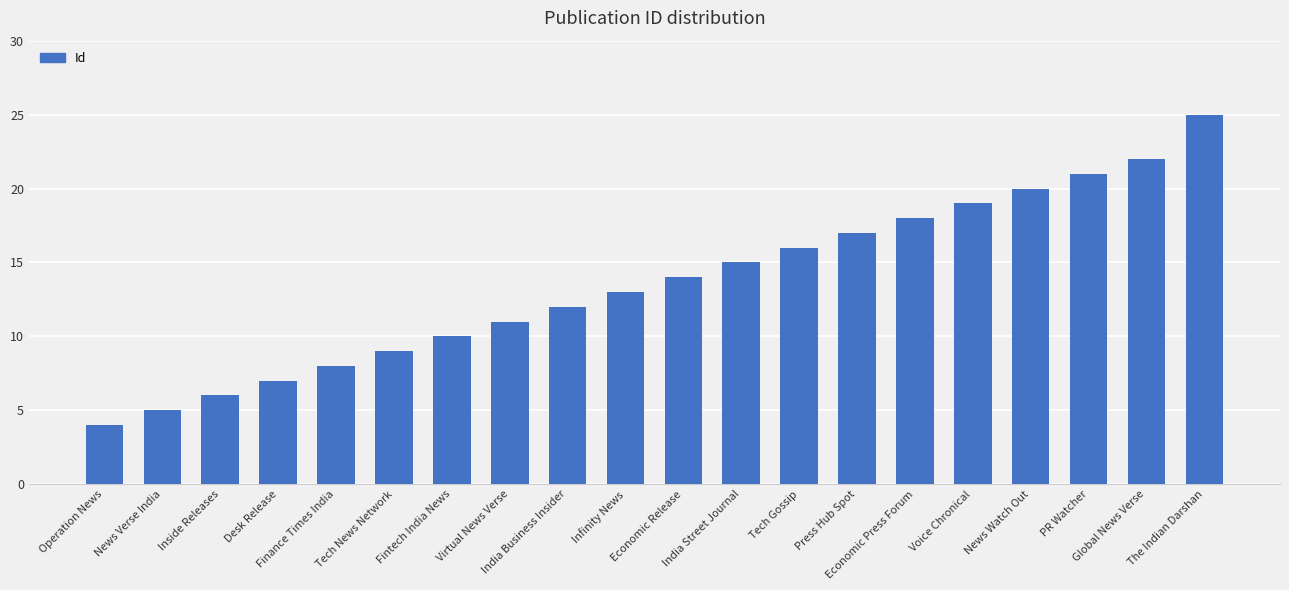

What is the label of the 15th bar from the right?

Tech News Network